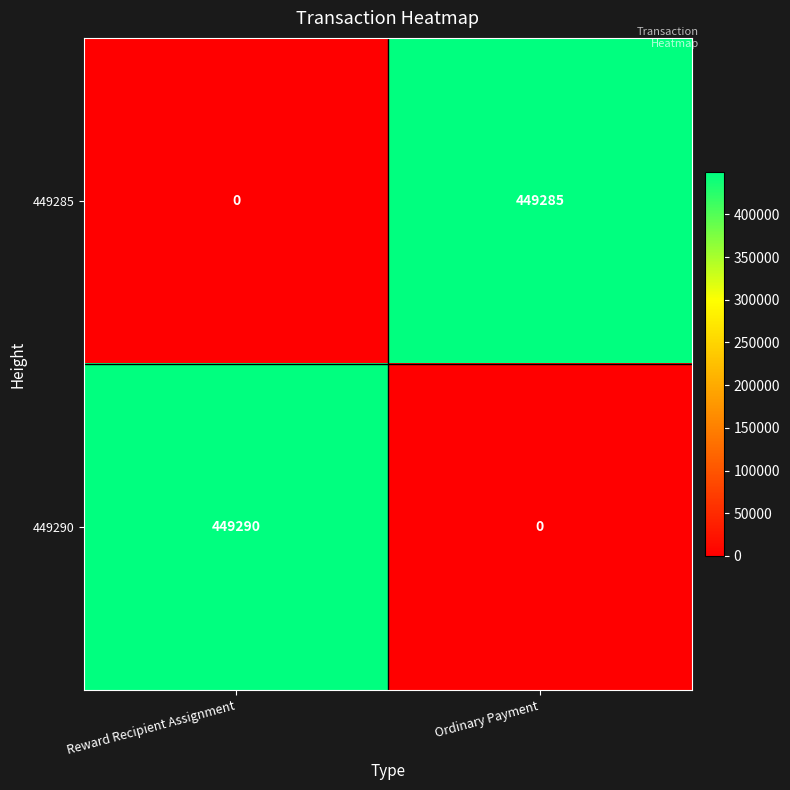

What is the difference between the maximum and minimum values in the 449290 series?

449290